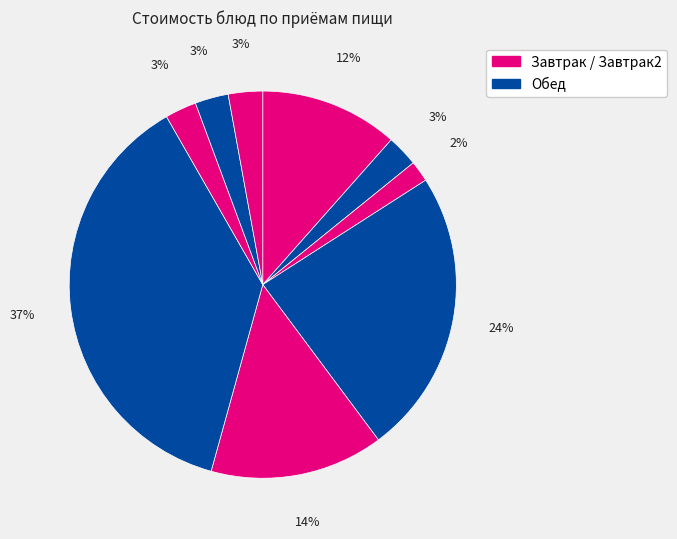

How many segments does this pie chart have?

9